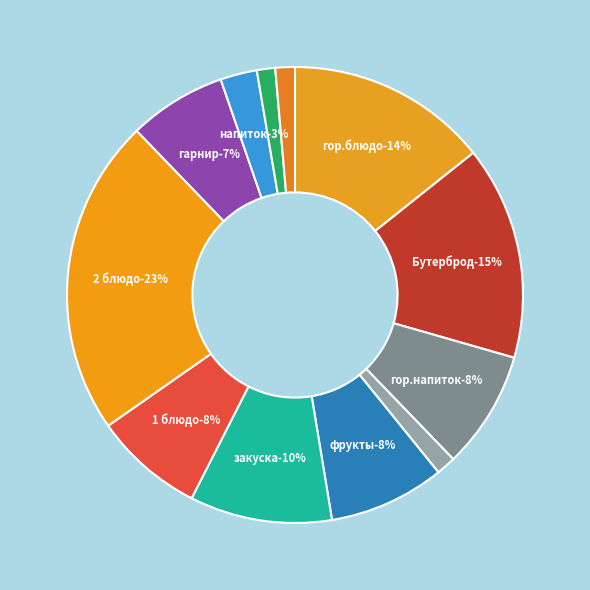

How many slices are in this pie chart?

12